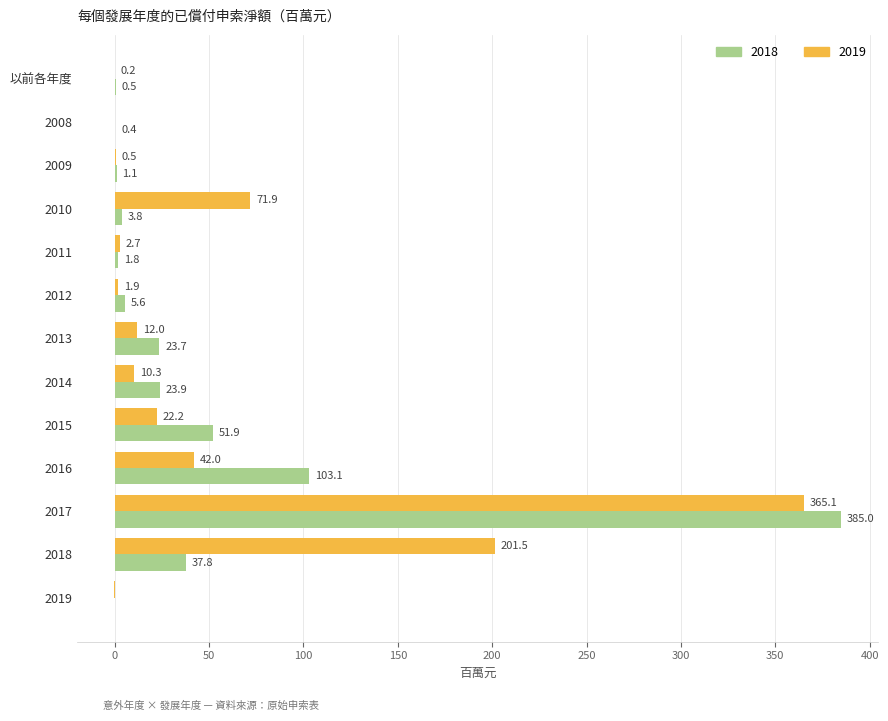

At which label is 2018 closest to 192?

2016